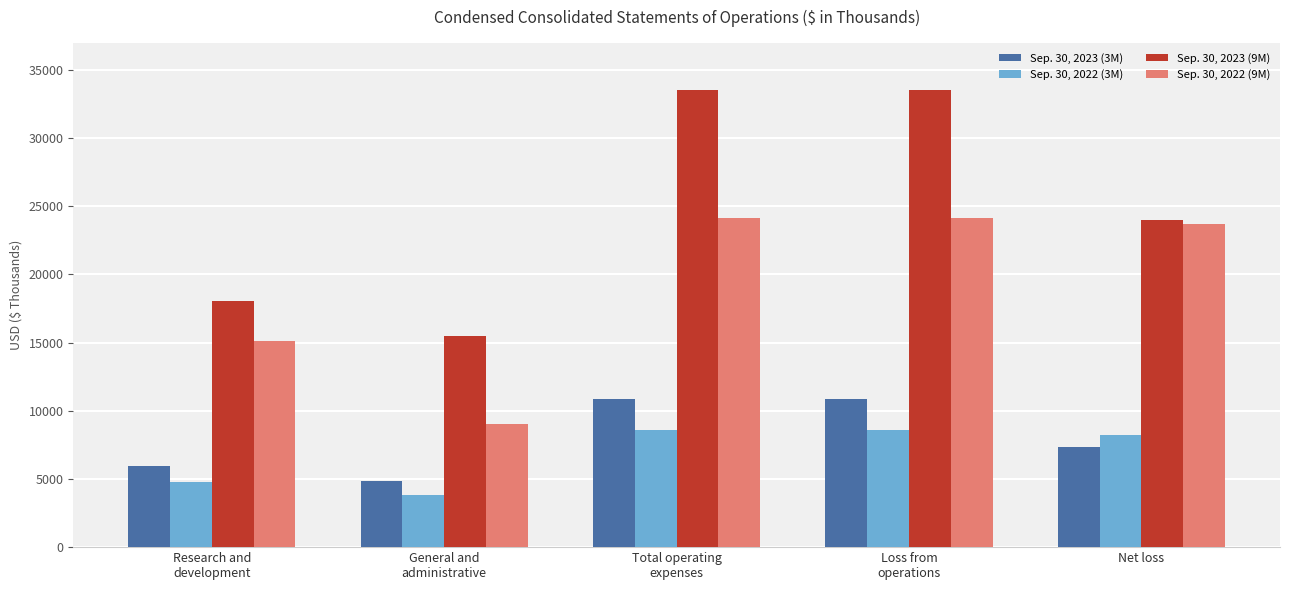

What is the value of the Sep. 30, 2023 (3M) bar at the 2nd from the left?

4878